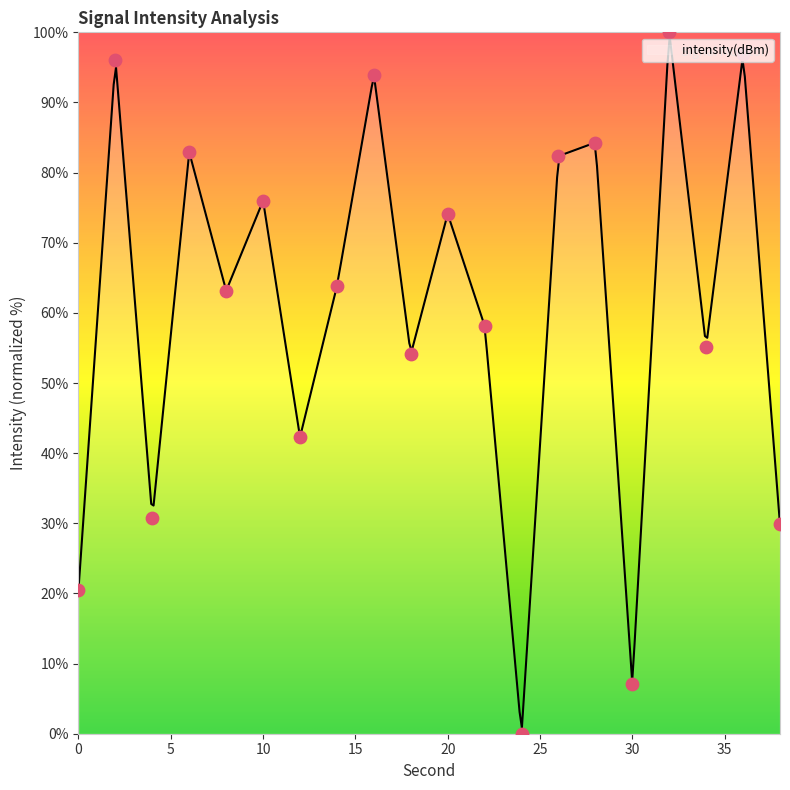

Which has a higher value, 20 or 26?

26